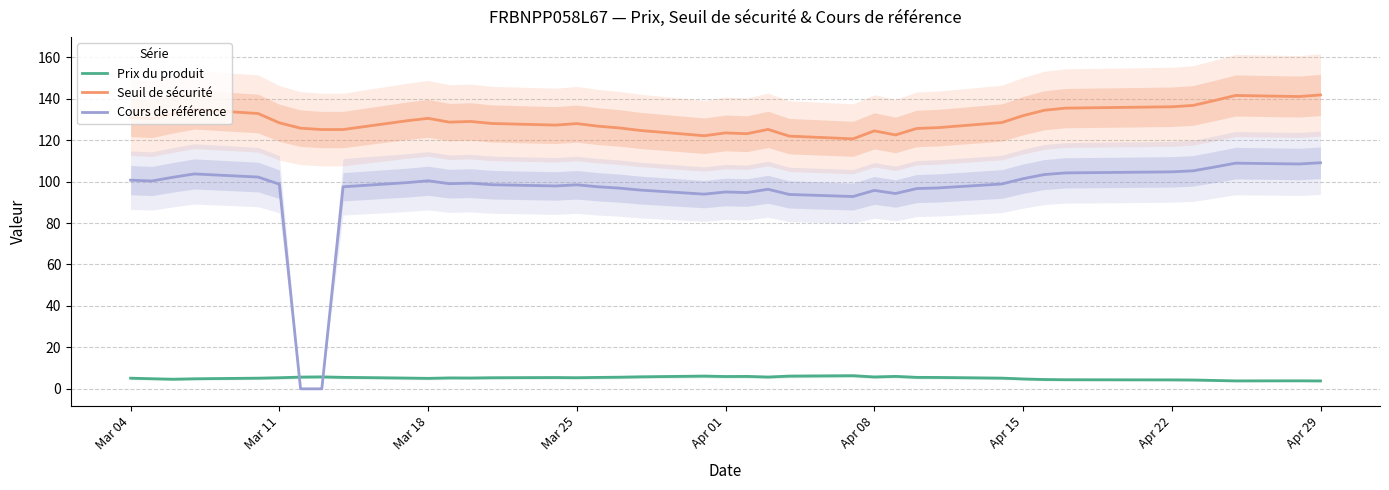

At how many categories does at least one series exceed 116?

39